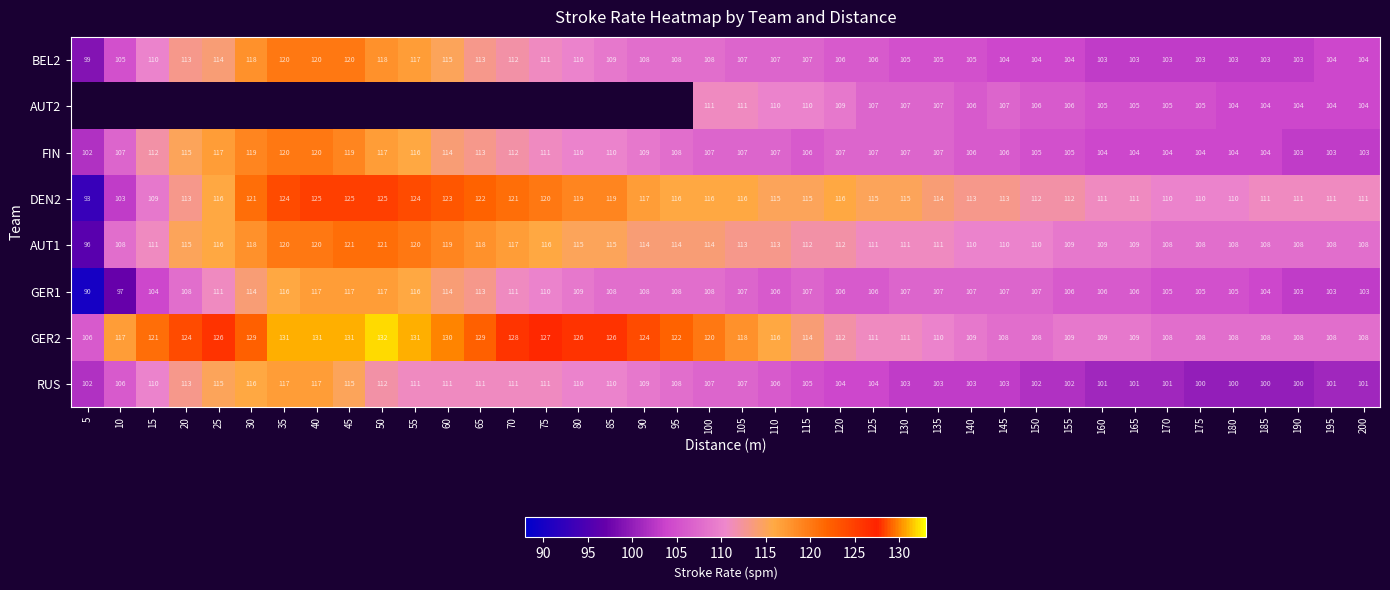

What is the lowest value of the BEL2 series?

99